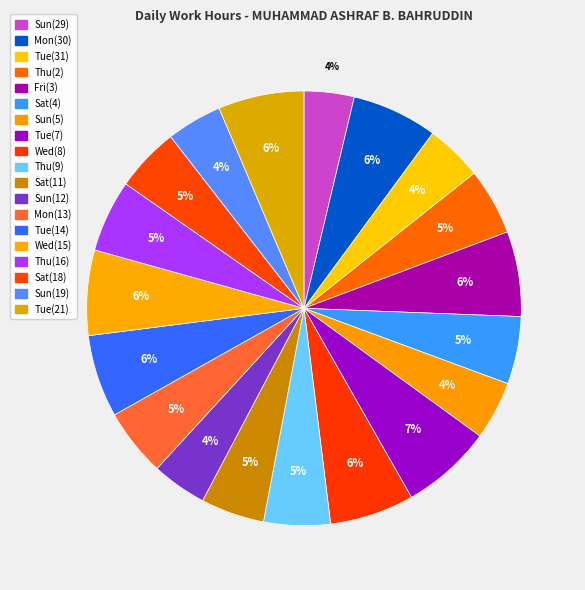

How many slices are in this pie chart?

19